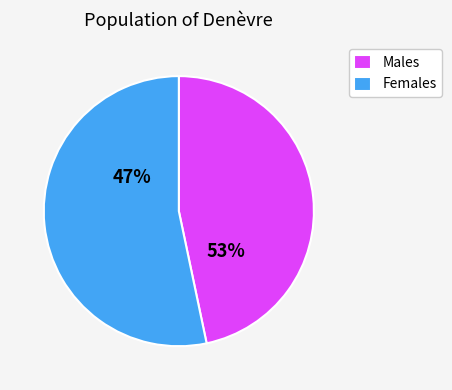

Rank the series by their average value, from highest to lowest.

Females, Males